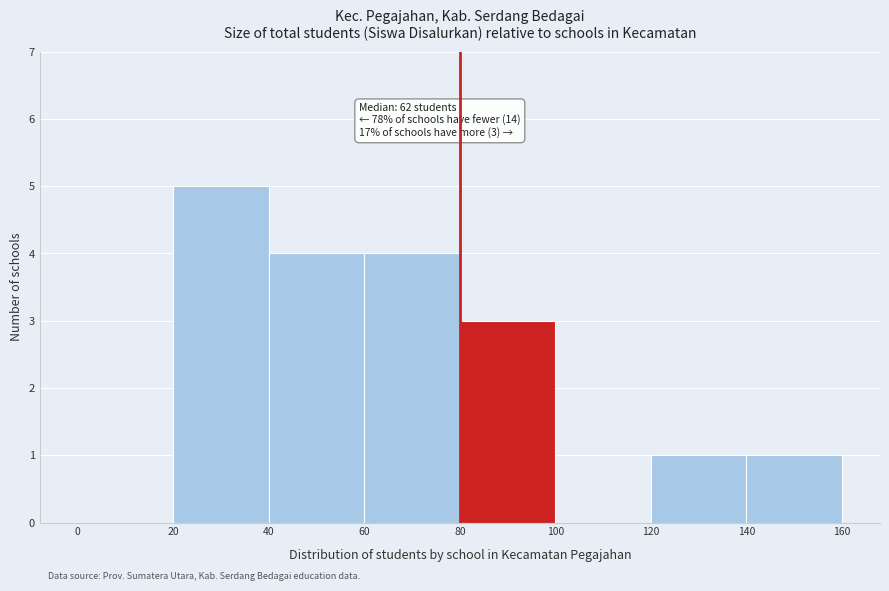

Which range on the x-axis has the tallest bar?

20 to 40